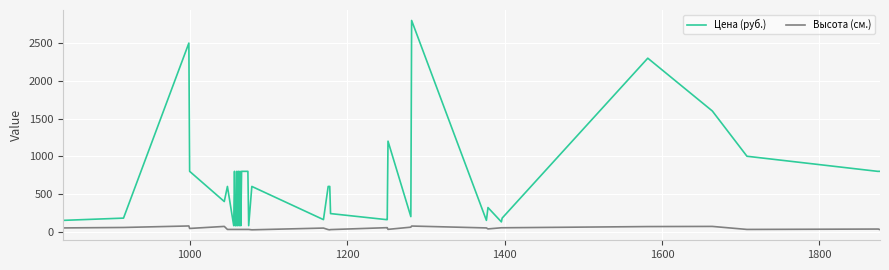

Rank the series by their average value, from highest to lowest.

Цена (руб.), Высота (см.)